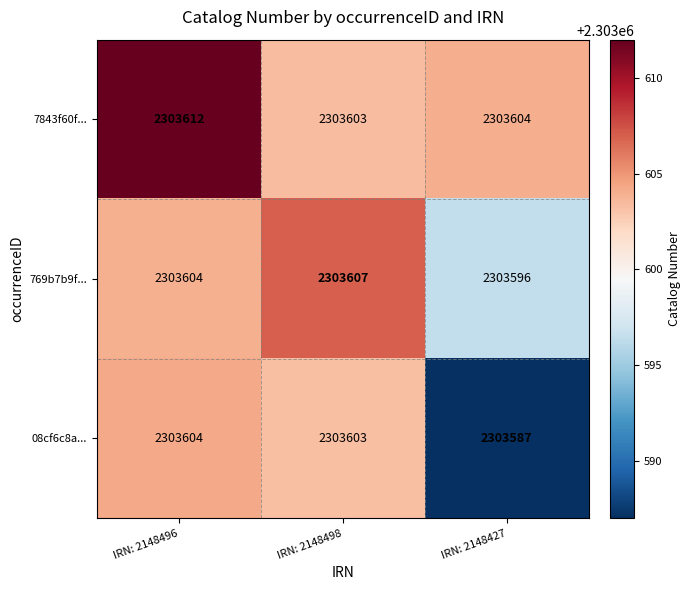

At how many categories does at least one series exceed 2303600?

3